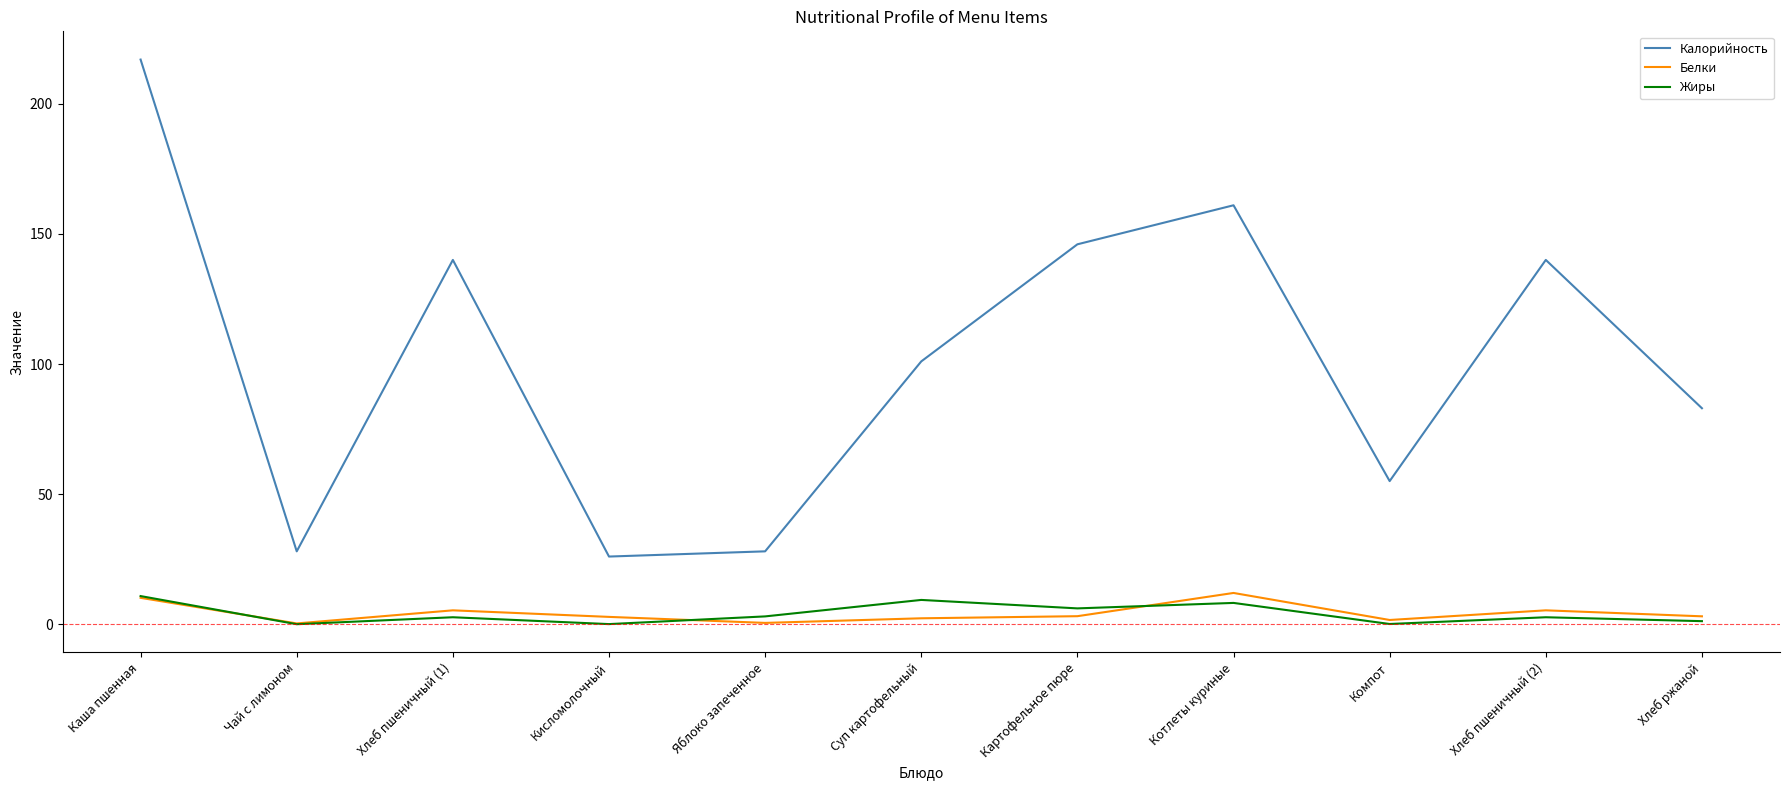

Which series has the largest total across all categories?

Калорийность